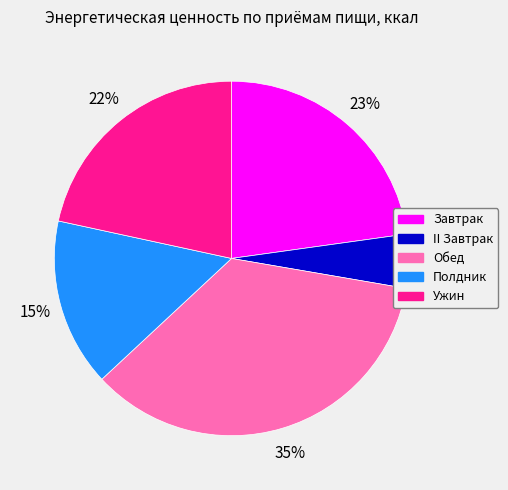

To the nearest percent, what is the difference between the largest and smallest slice percentages?

30%